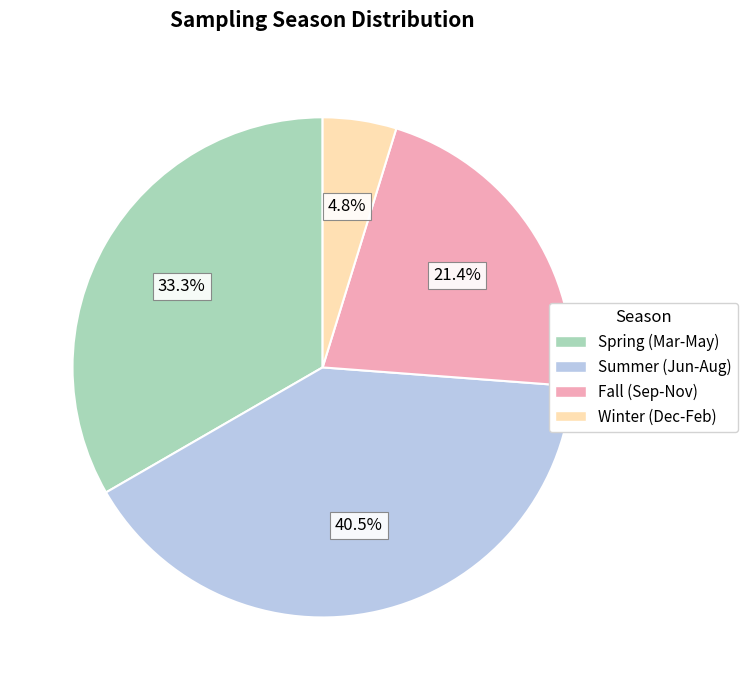

Does any single category account for the majority?

No